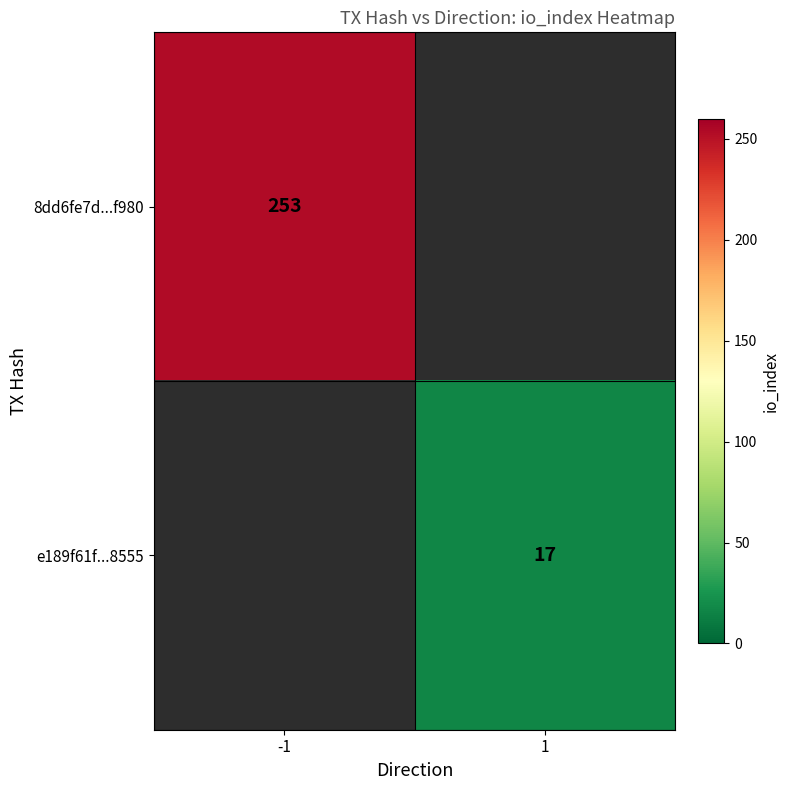

The value of 8dd6fe7d...f980 at -1 is 253. True or false?

True